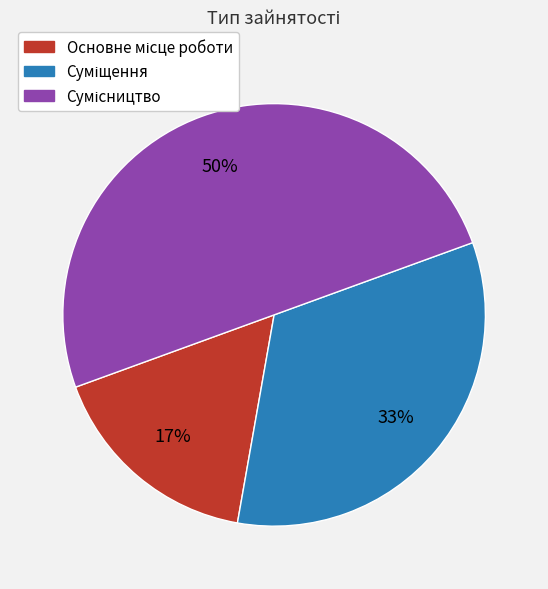

To the nearest percent, what is the difference between the largest and smallest slice percentages?

33%